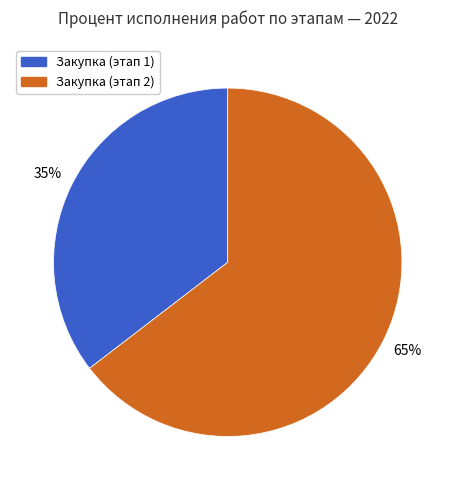

To the nearest percent, what is the average slice percentage?

50%